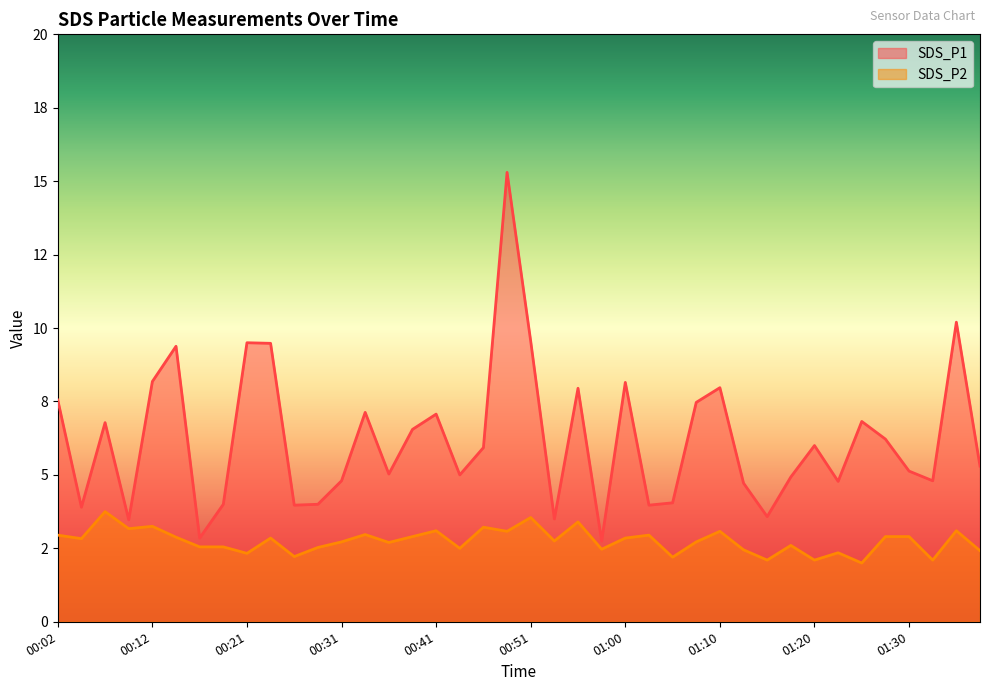

Where is the first local maximum for SDS_P1?

00:07